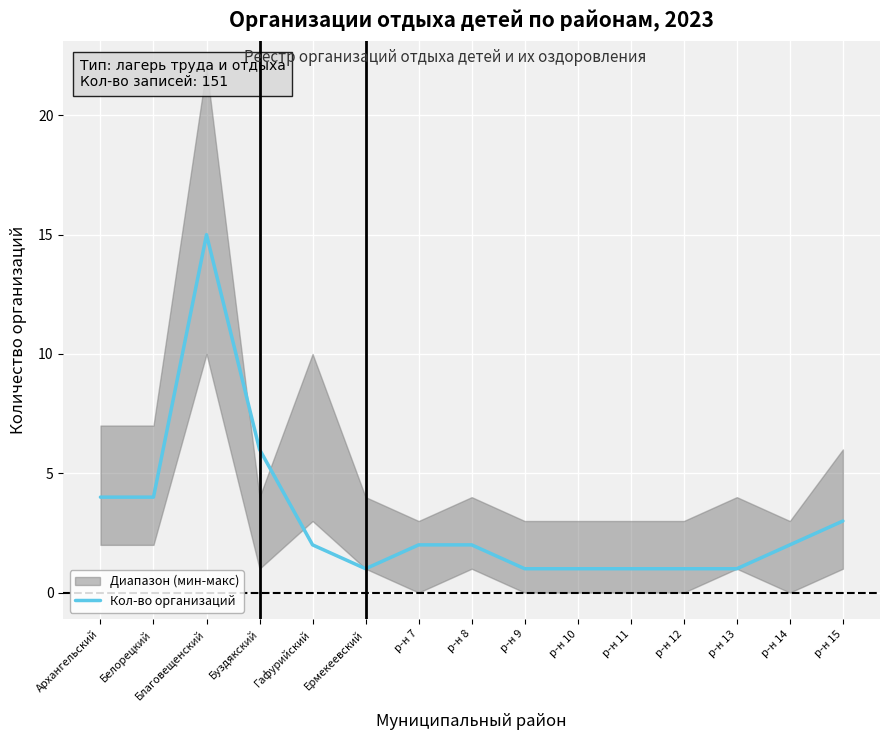

At which category does the data reach its first local valley?

Ермекеевский